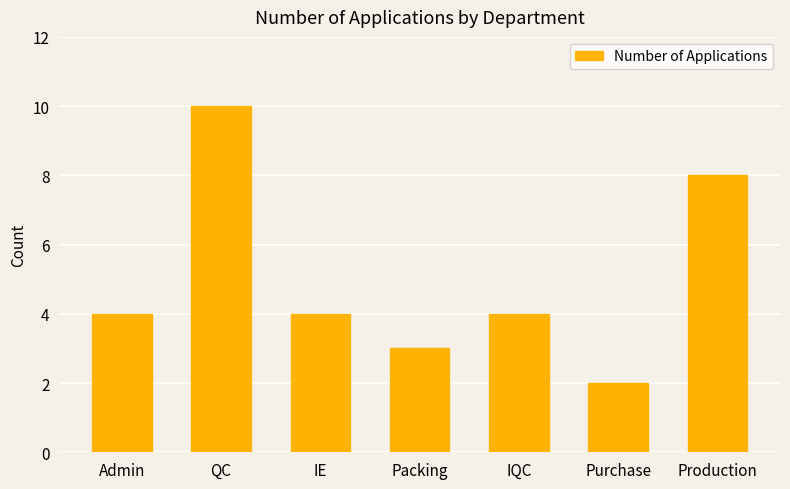

What is the greatest value displayed?

10